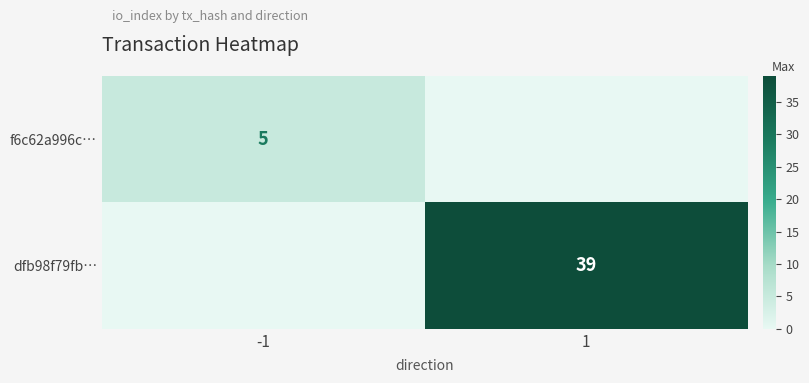

The f6c62a996c… series shows 5 at -1. True or false?

True